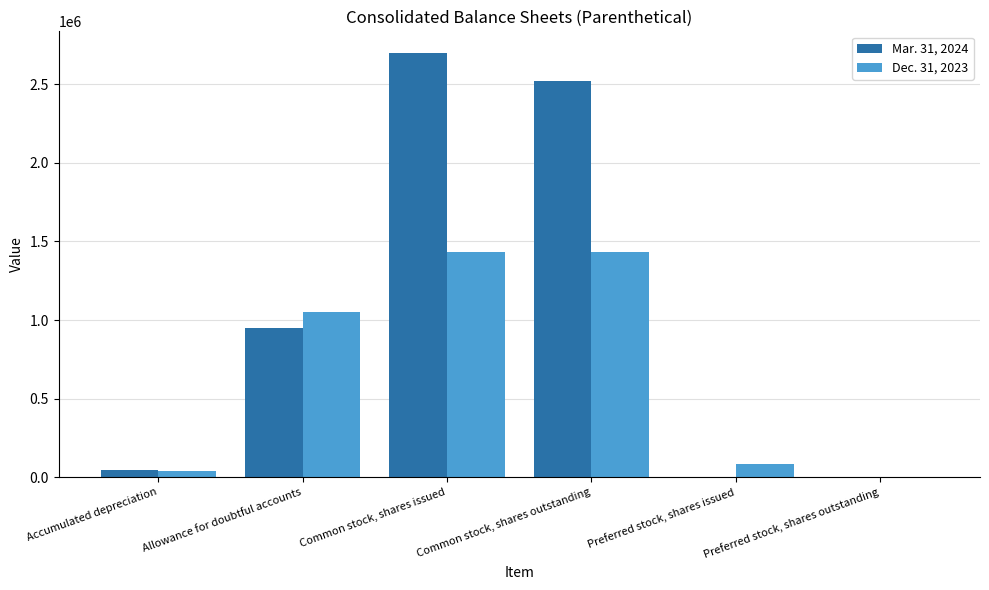

Count the number of categories in the chart.

6